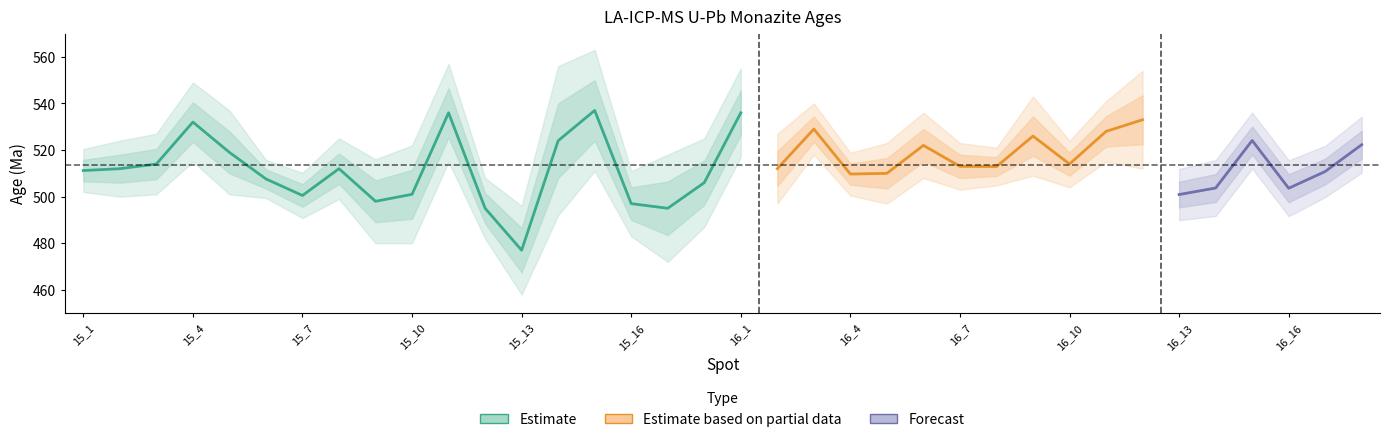

At which category is the sum across all series the highest?

15_11